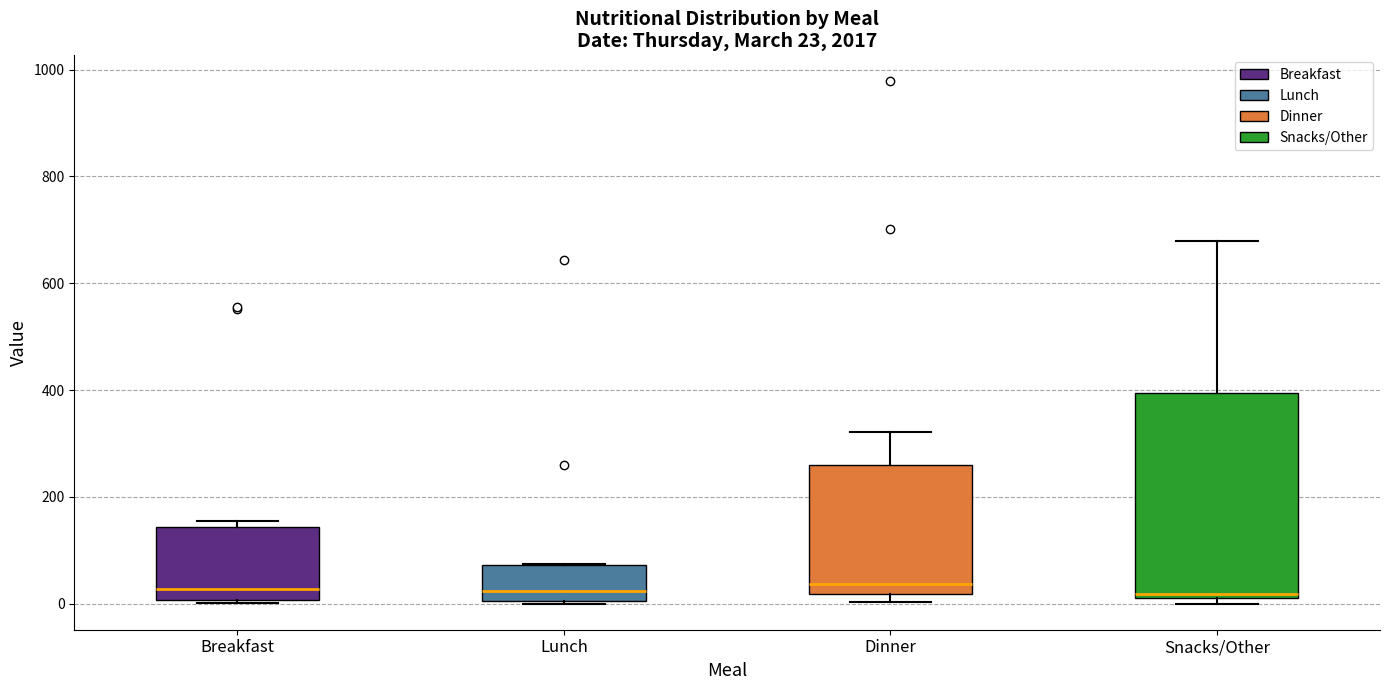

Which box is the tallest, from its lower edge to its upper edge?

Snacks/Other